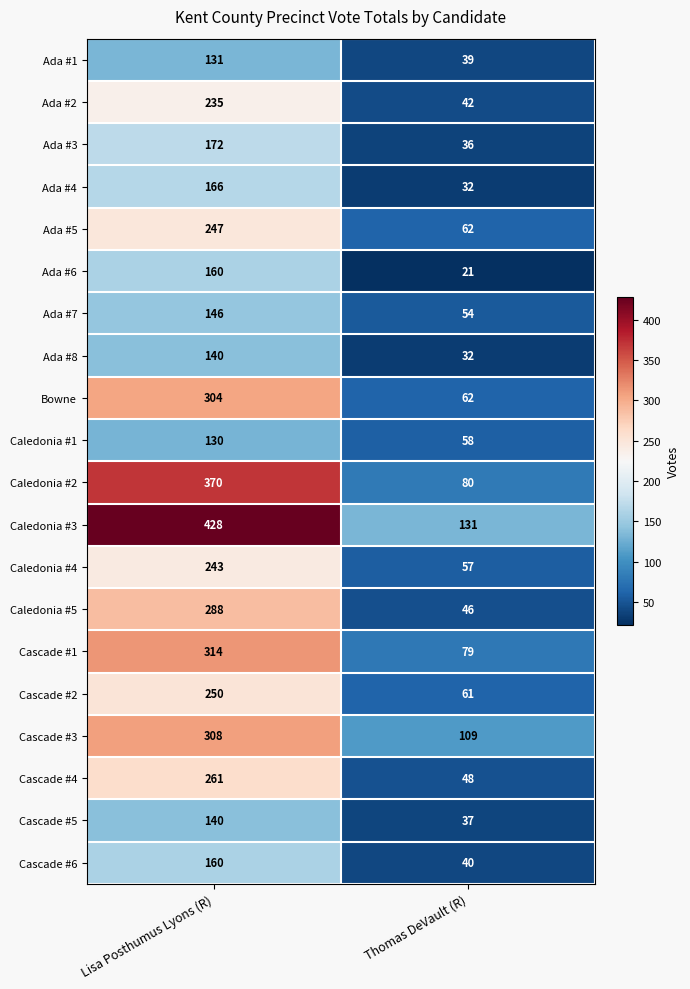

Which series changed the most between Lisa Posthumus Lyons (R) and Thomas DeVault (R)?

Caledonia #3